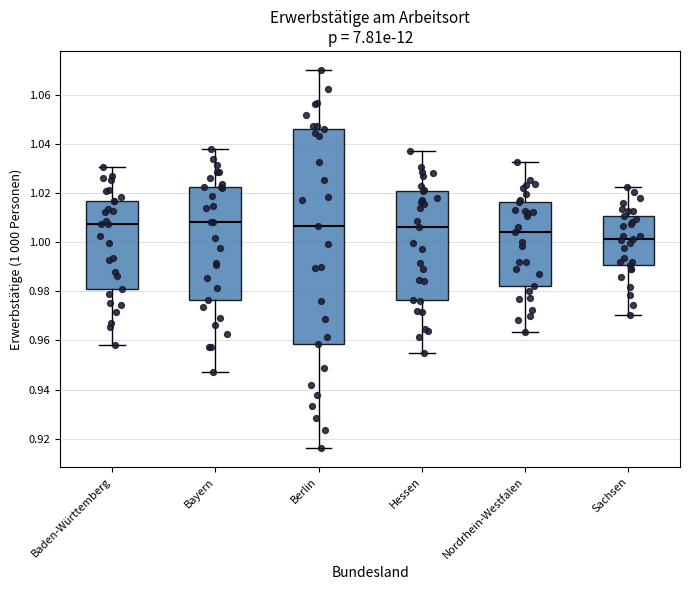

Reading left to right, transcribe this box plot: for each box, give where its median line is, the range the box spans, and where its two whiskers end, as read against the y-axis. The values are not printed on the chart, so give them approximately, as read against the axis.

Baden-Württemberg: median 1.008, box 0.980 to 1.016, whiskers 0.958 to 1.030
Bayern: median 1.008, box 0.976 to 1.022, whiskers 0.948 to 1.038
Berlin: median 1.006, box 0.958 to 1.046, whiskers 0.916 to 1.070
Hessen: median 1.006, box 0.976 to 1.020, whiskers 0.956 to 1.038
Nordrhein-Westfalen: median 1.004, box 0.982 to 1.016, whiskers 0.964 to 1.032
Sachsen: median 1.002, box 0.990 to 1.010, whiskers 0.970 to 1.022